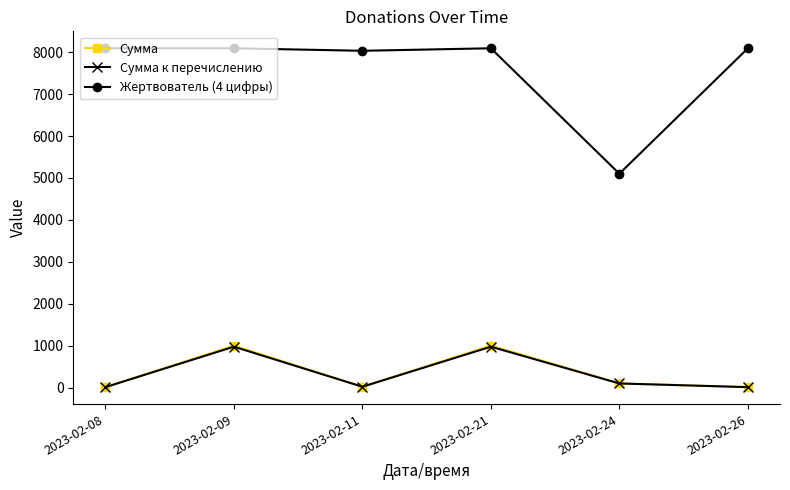

What is the total value across all series at 2023-02-08?

8114.8